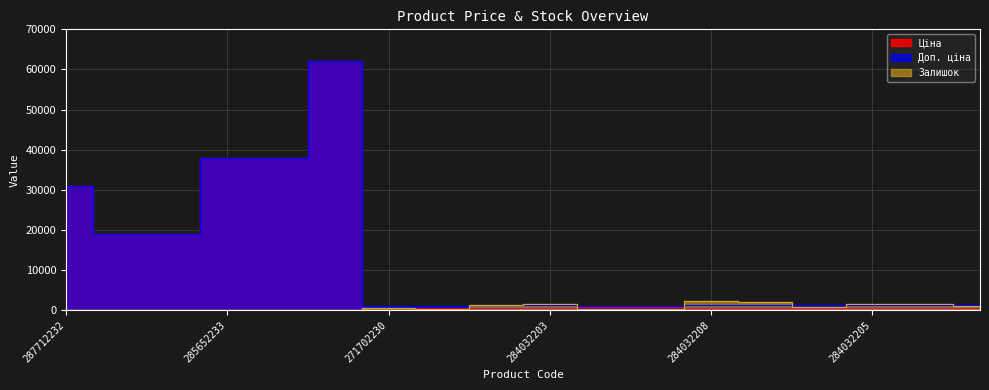

What are all the series names shown in the legend?

Ціна, Доп. ціна, Залишок